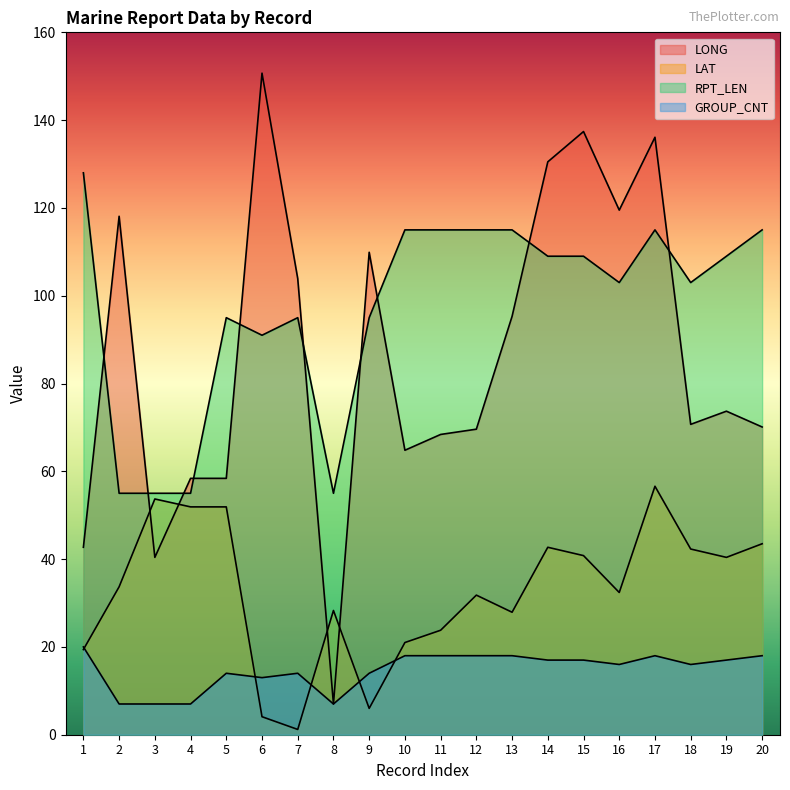

Reading right to left, transcribe all the data shown in this chart.

LONG: 20=70.1	19=73.7	18=70.7	17=136.1	16=119.5	15=137.4	14=130.5	13=95.3	12=69.6	11=68.4	10=64.8	9=109.9	8=7.0	7=103.9	6=150.7	5=58.4	4=58.4	3=40.4	2=118.1	1=42.7
LAT: 20=43.5	19=40.4	18=42.3	17=56.6	16=32.4	15=40.8	14=42.7	13=27.9	12=31.8	11=23.8	10=21.0	9=6.0	8=28.3	7=1.2	6=4.1	5=51.9	4=51.9	3=53.7	2=33.7	1=19.4
RPT_LEN: 20=115.0	19=109.0	18=103.0	17=115.0	16=103.0	15=109.0	14=109.0	13=115.0	12=115.0	11=115.0	10=115.0	9=95.0	8=55.0	7=95.0	6=91.0	5=95.0	4=55.0	3=55.0	2=55.0	1=128.0
GROUP_CNT: 20=18.0	19=17.0	18=16.0	17=18.0	16=16.0	15=17.0	14=17.0	13=18.0	12=18.0	11=18.0	10=18.0	9=14.0	8=7.0	7=14.0	6=13.0	5=14.0	4=7.0	3=7.0	2=7.0	1=20.0